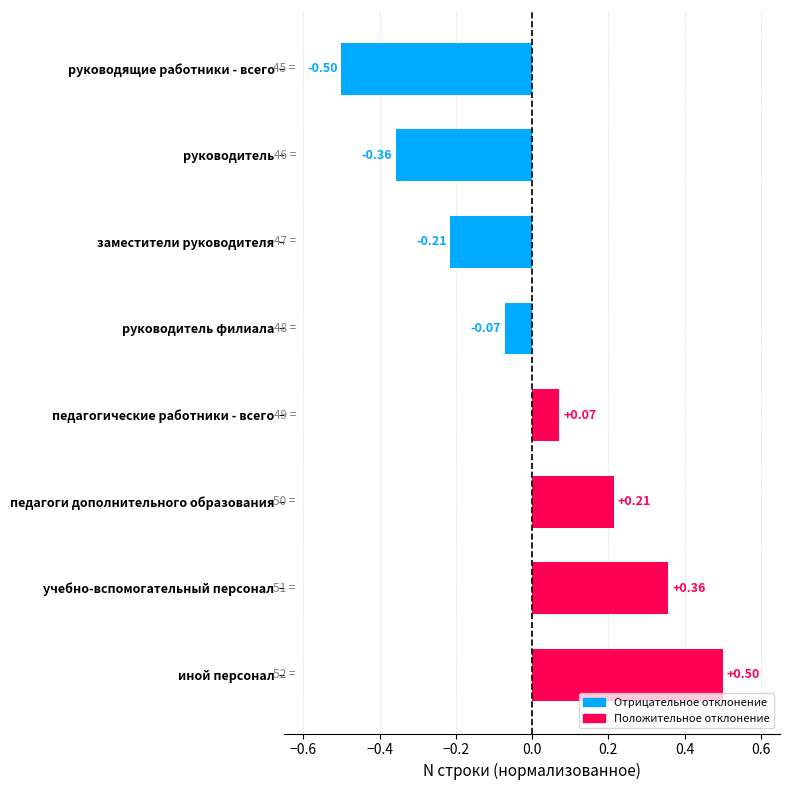

What is the label of the 4th bar from the top?

руководитель филиала